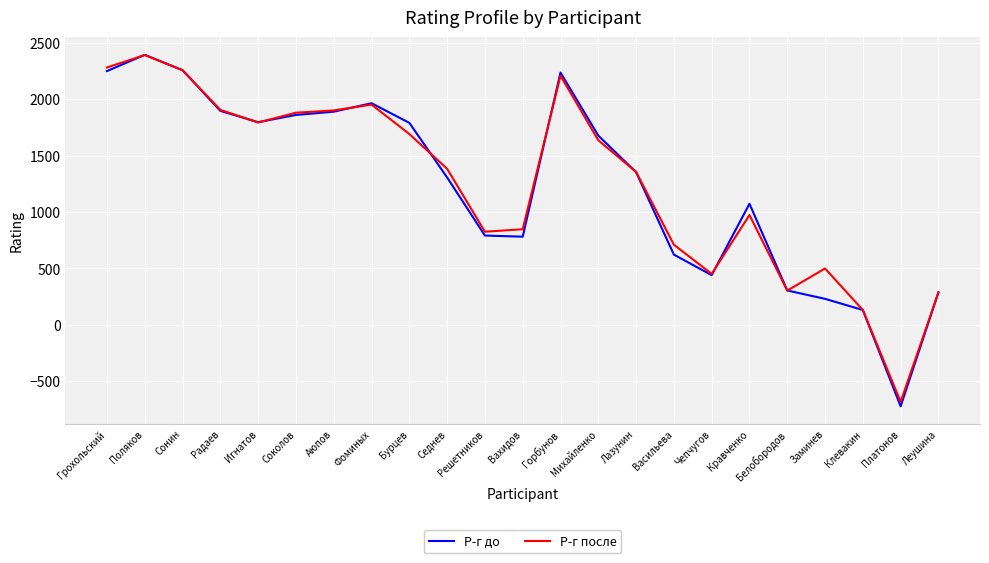

At which label does Р-г до reach its minimum?

Платонов